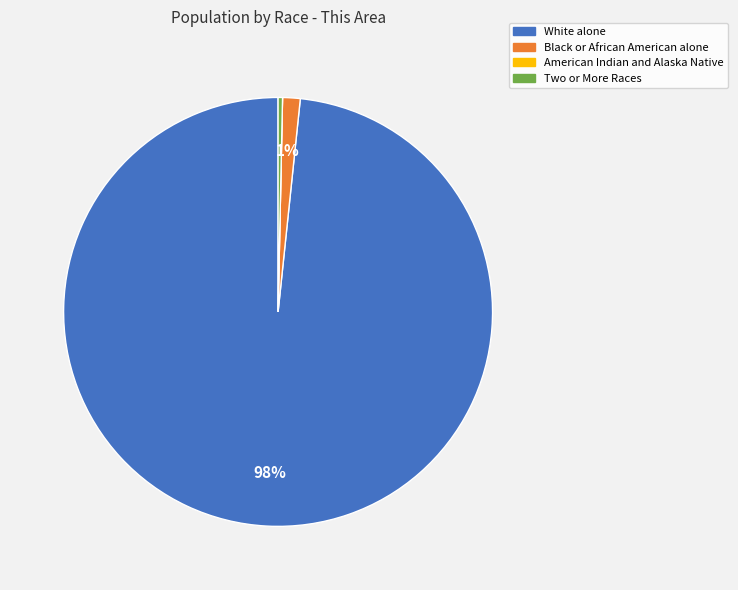

Is Two or More Races the majority of the pie?

No